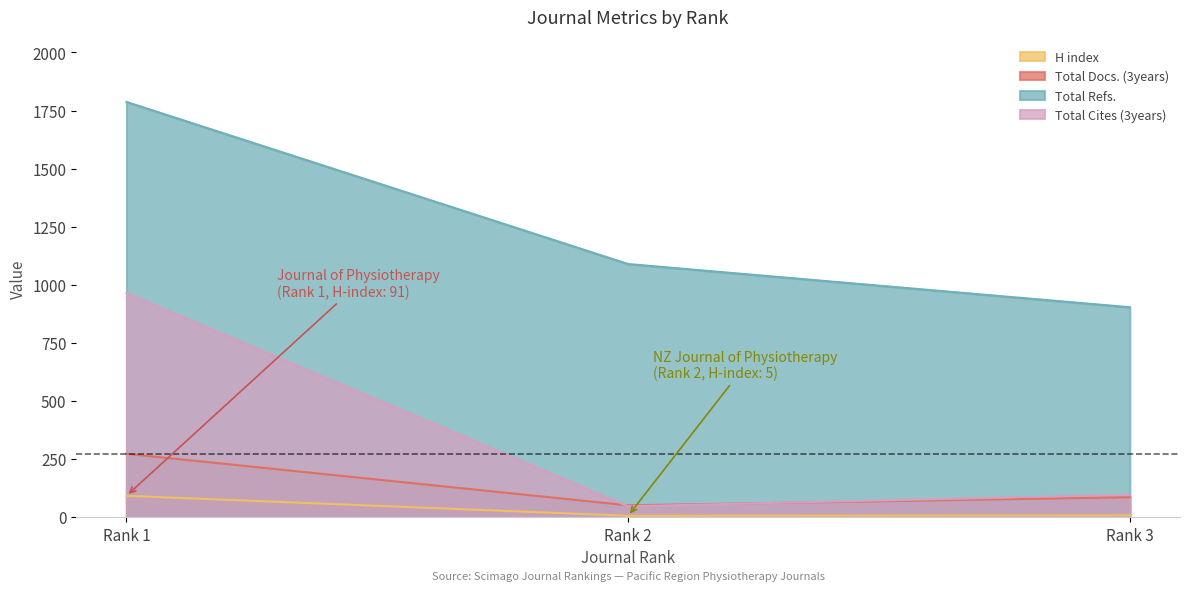

What is the value of the Total Docs. (3years) point at the 3rd from the left?

85